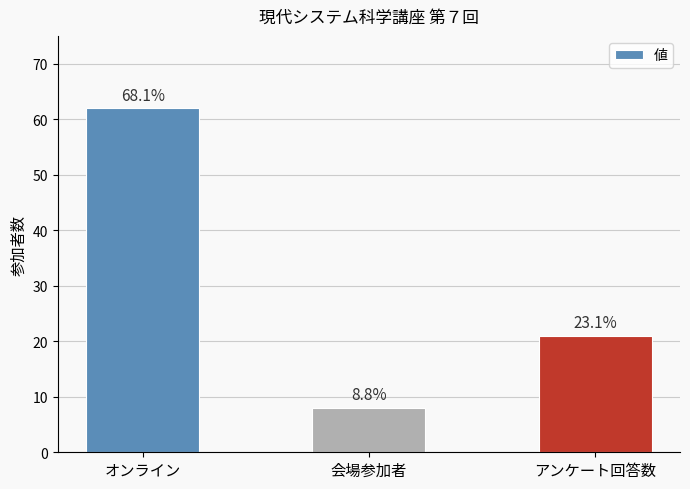

What is the difference between the values at 会場参加者 and オンライン?

54